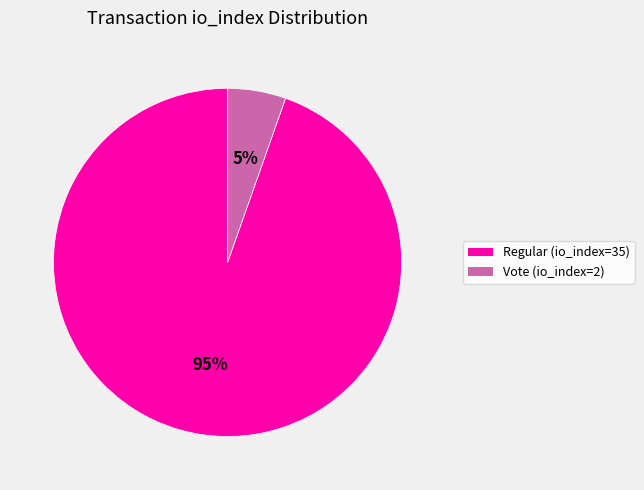

To the nearest percent, what is the average slice percentage?

50%